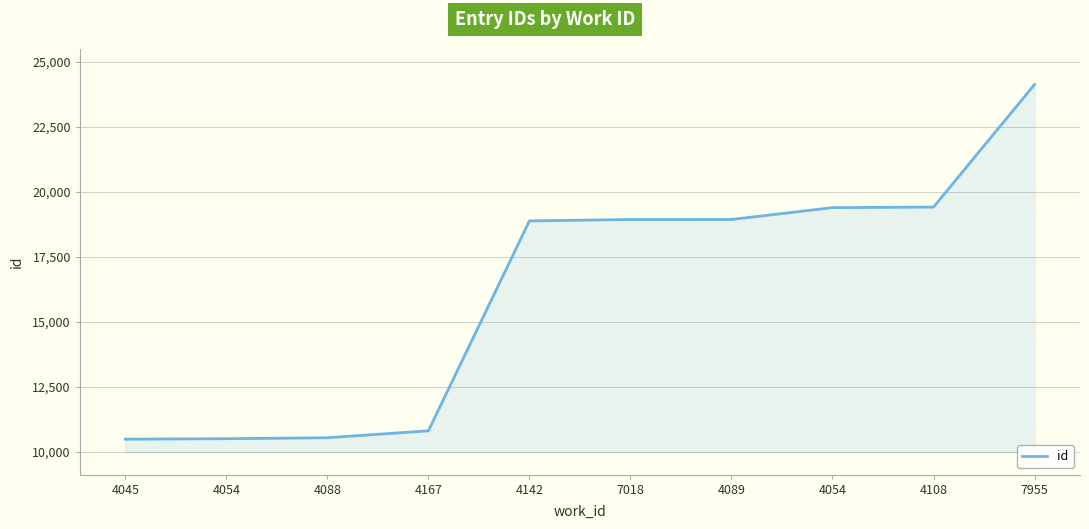

Where does the data first go above 18930?

4089